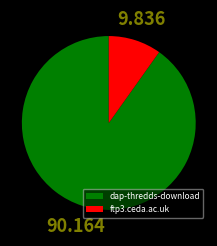

Which slice is the largest?

dap-thredds-download